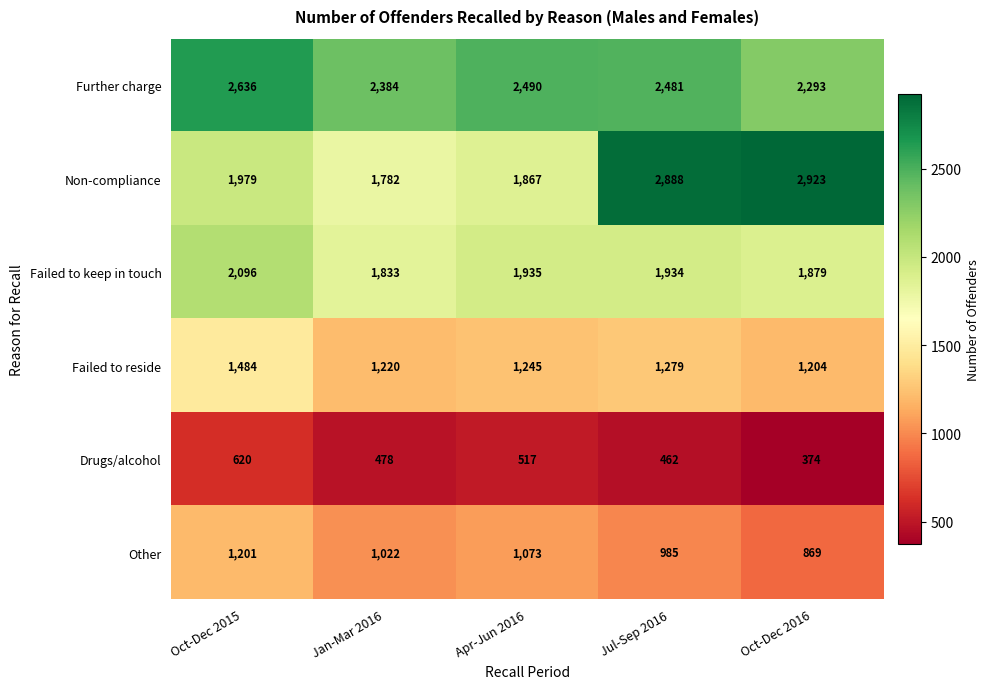

What is the highest value of the Non-compliance series?

2923